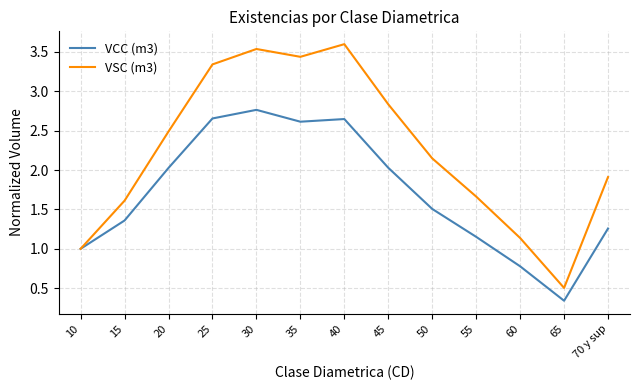

Rank the series at 60 from lowest to highest value.

VCC (m3), VSC (m3)